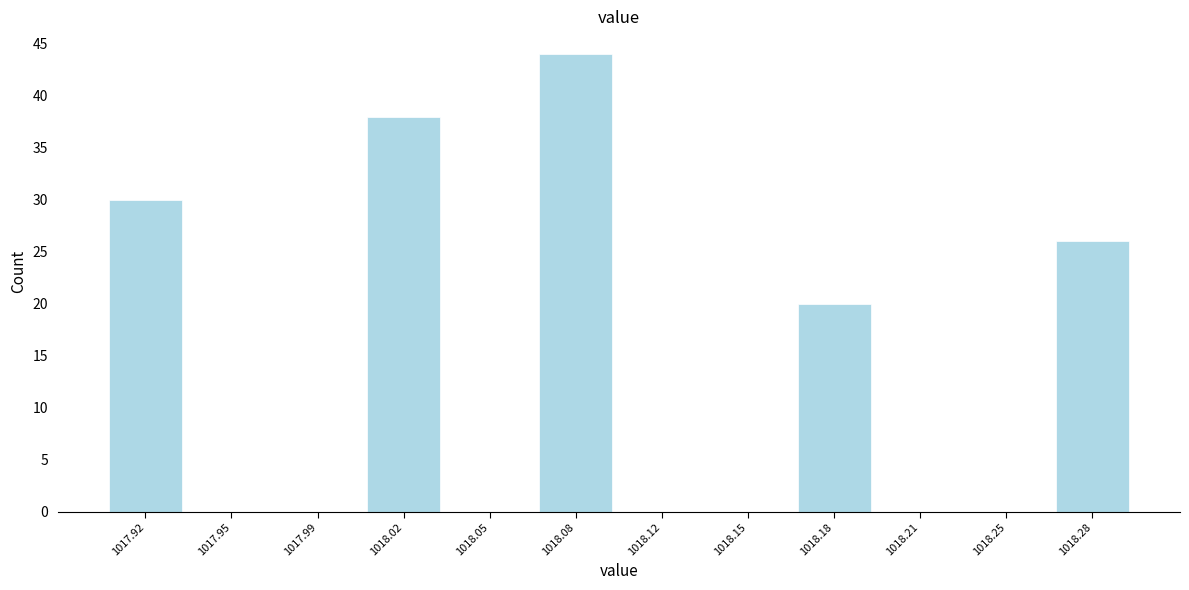

Reading left to right, transcribe this chart: for each bar, give the range it covers on the x-axis and its height. Neither the bar edges nor the heights are printed on the chart, so give them approximately, as read against the axes.

1017.905 to 1017.940: 30
1017.940 to 1017.970: 0
1017.970 to 1018.005: 0
1018.005 to 1018.035: 38
1018.035 to 1018.070: 0
1018.070 to 1018.100: 44
1018.100 to 1018.135: 0
1018.135 to 1018.165: 0
1018.165 to 1018.200: 20
1018.200 to 1018.230: 0
1018.230 to 1018.265: 0
1018.265 to 1018.295: 26